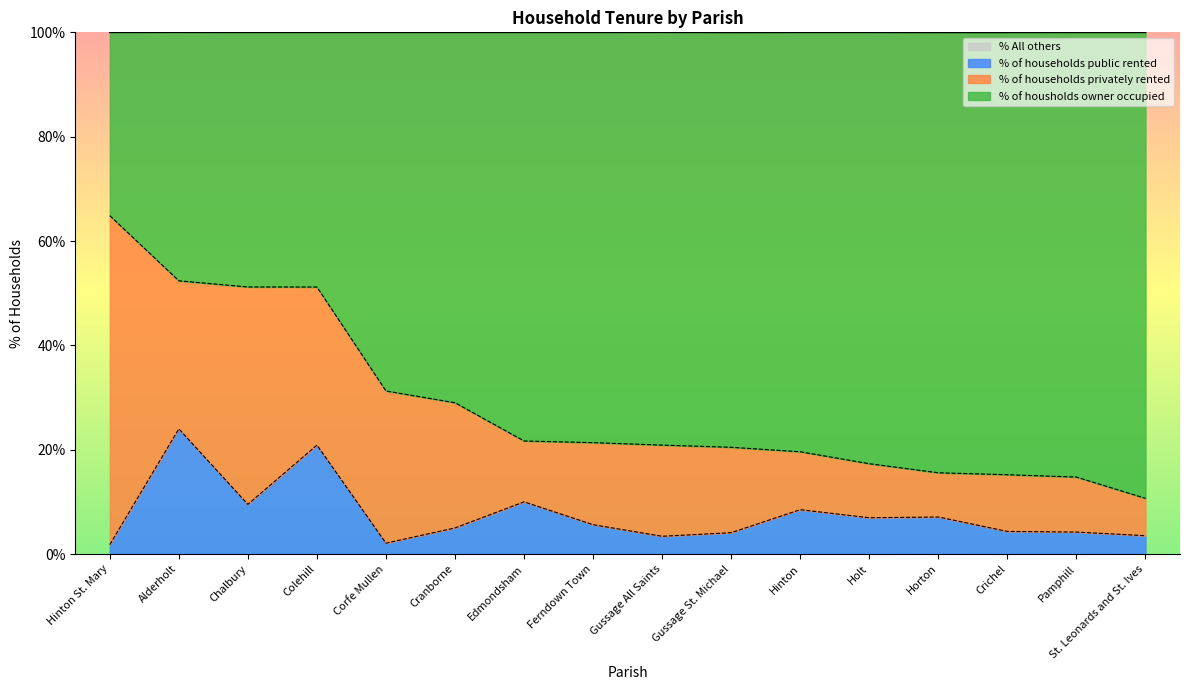

What are all the series names shown in the legend?

% of housholds owner occupied, % of households privately rented, % of households public rented, % All others